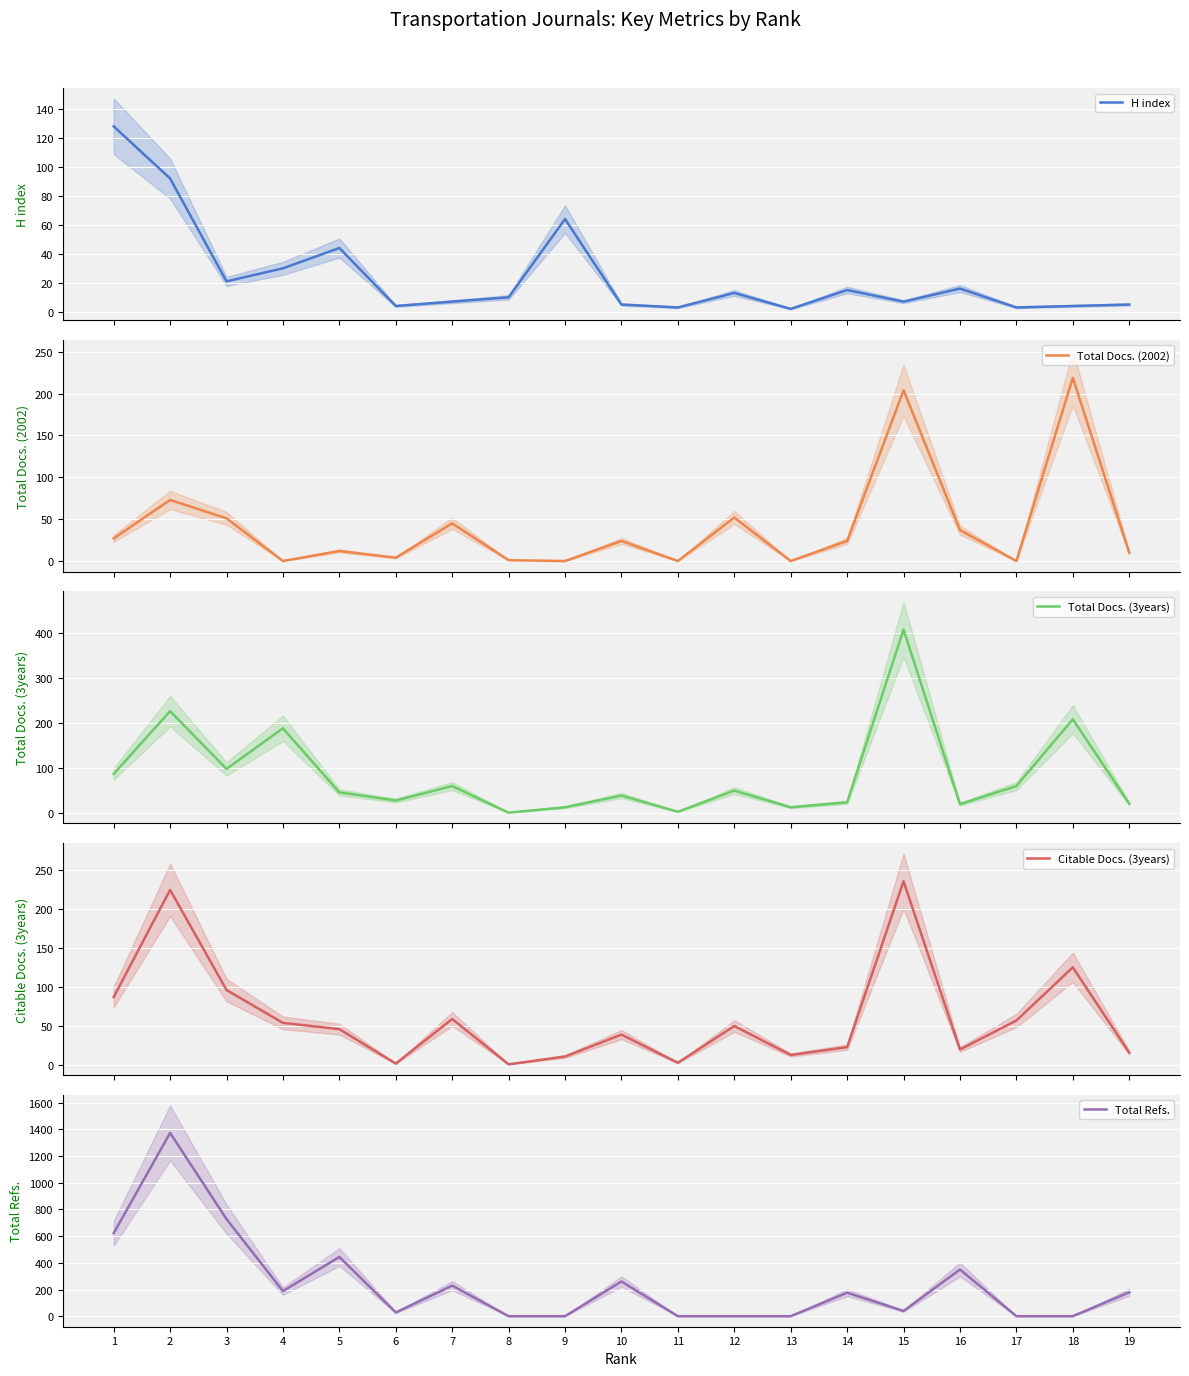

How many lines are shown in the chart?

5